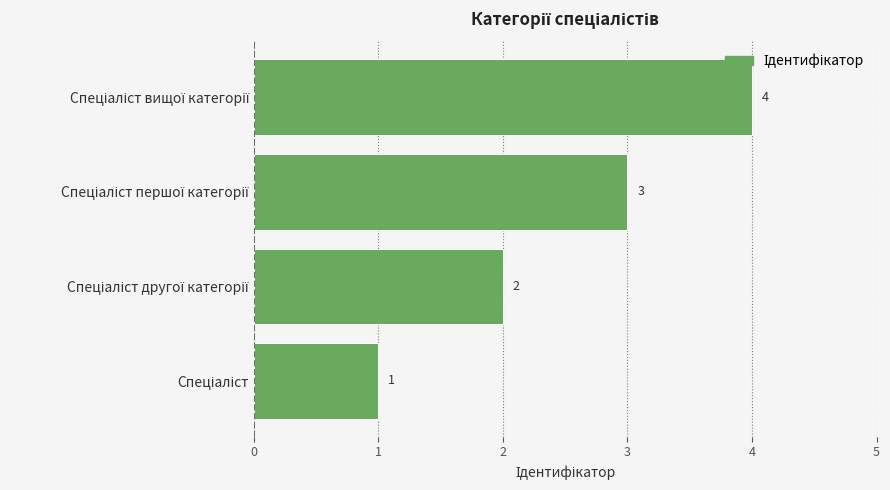

What is the greatest value displayed?

4